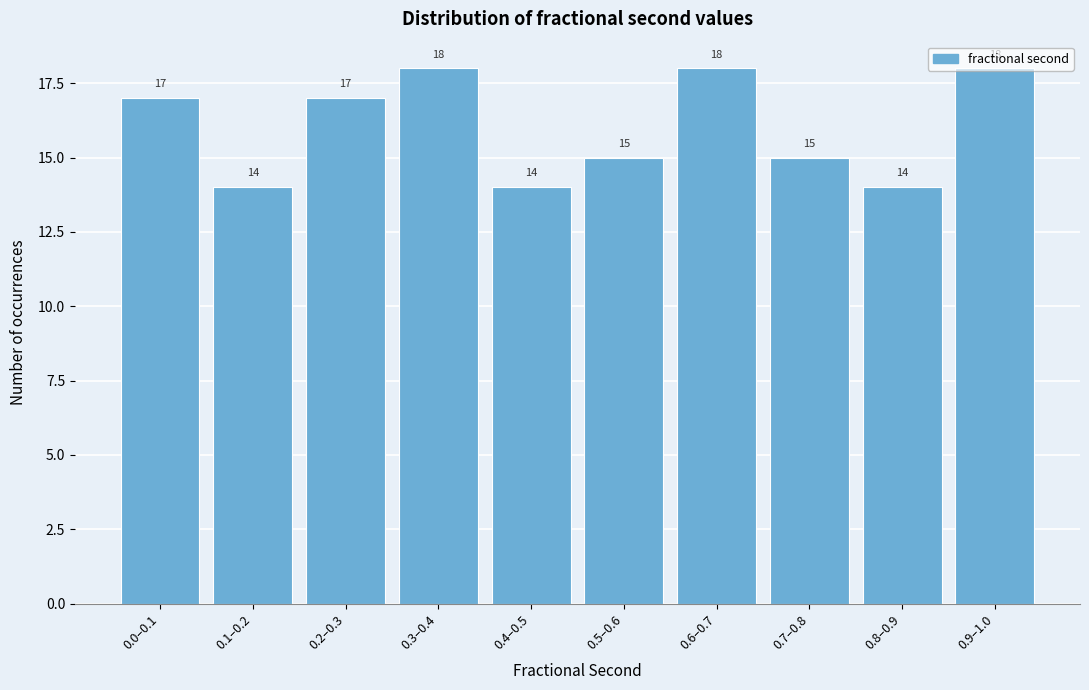

What is the sum of the values at 0.9–1.0 and 0.5–0.6?

33